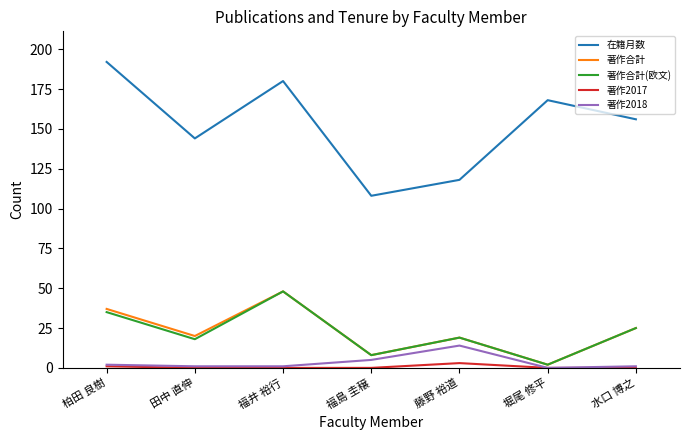

Which series has the largest total across all categories?

在籍月数